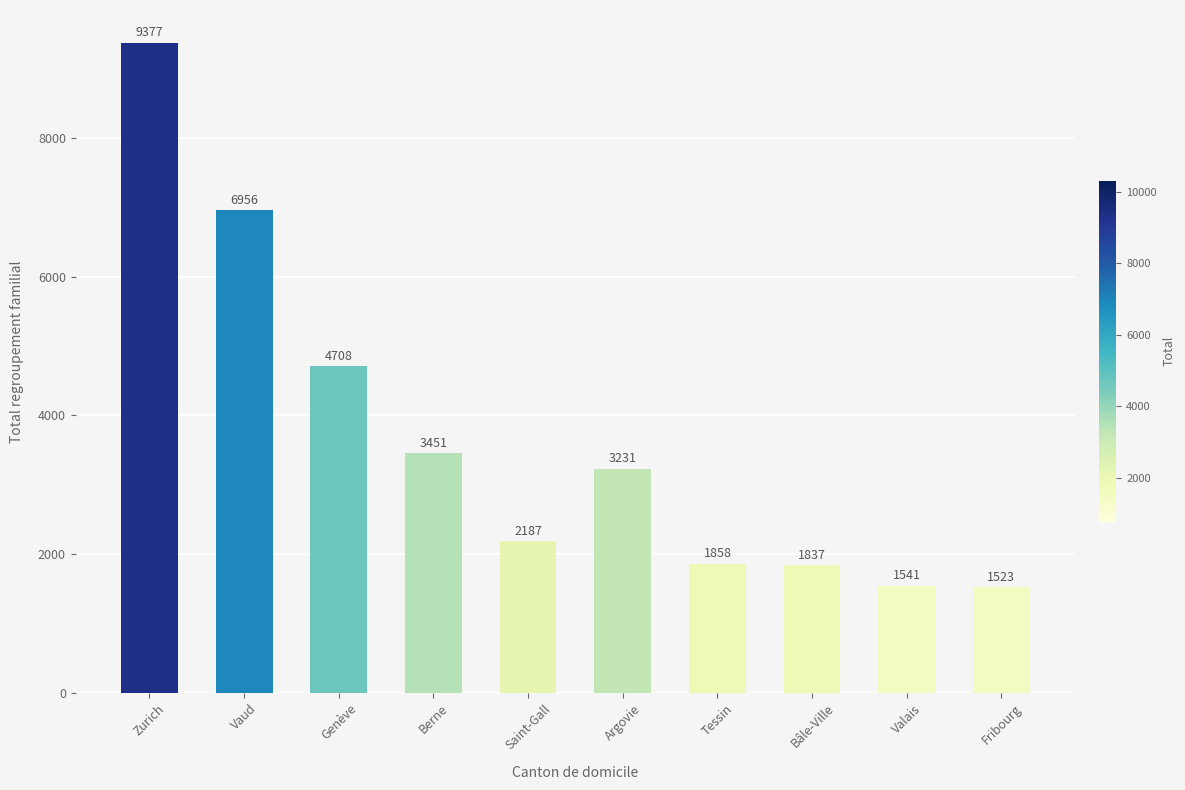

What position from the left is Valais?

9